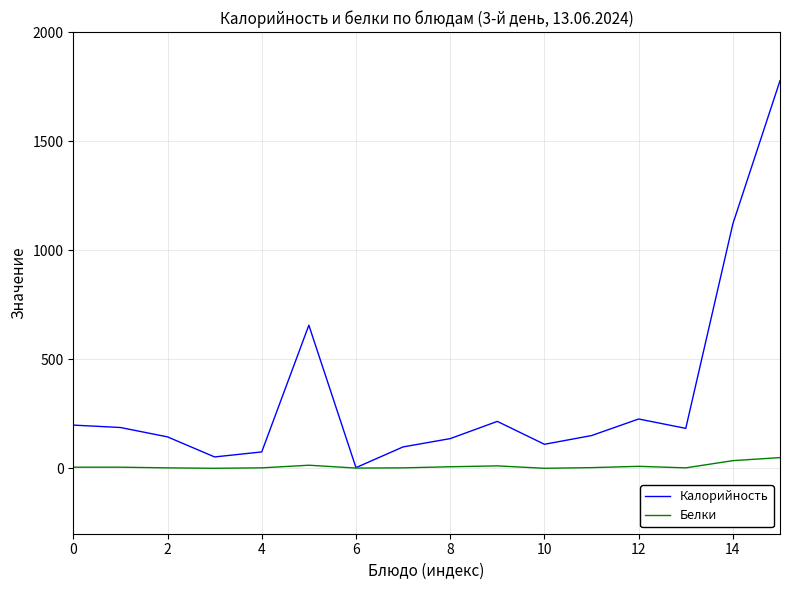

What is the maximum value shown in the chart?

1777